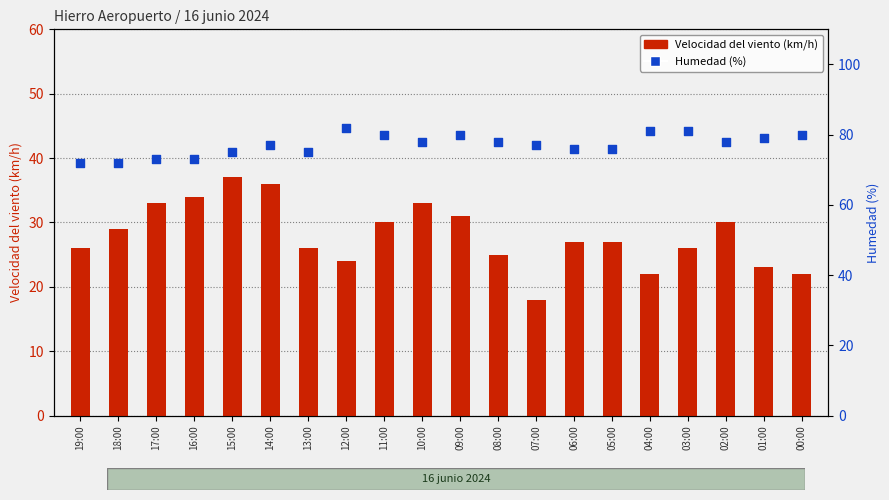

Which series reaches the maximum Y coordinate?

Humedad (%)